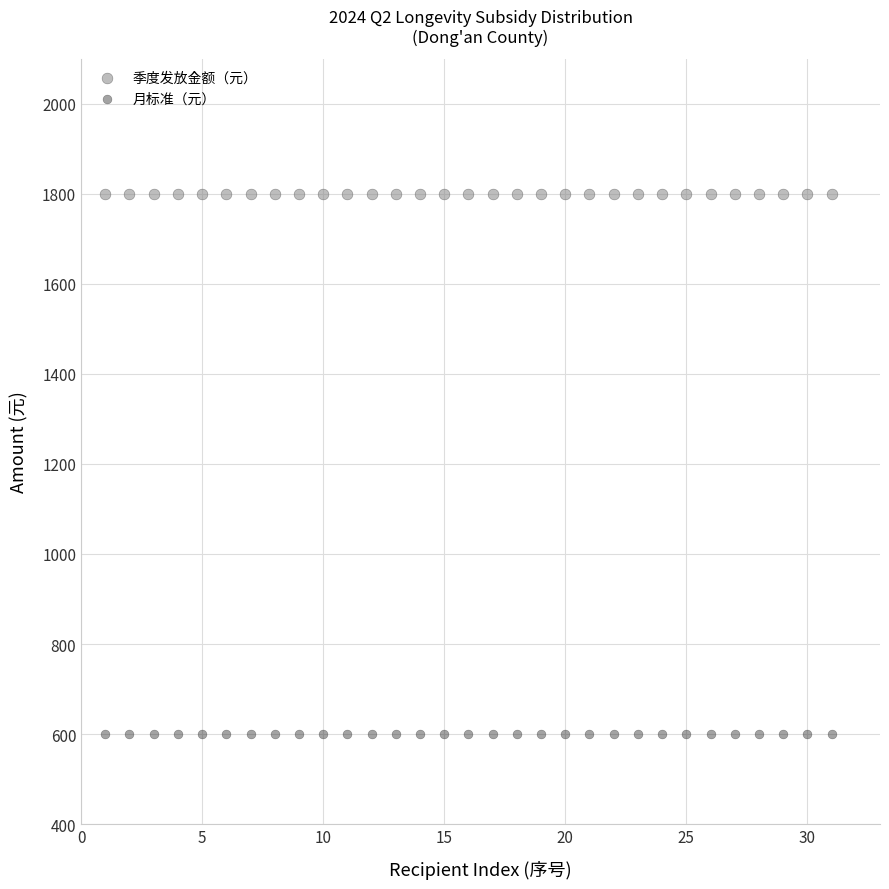

What are all the series names shown in the legend?

季度发放金额（元）, 月标准（元）